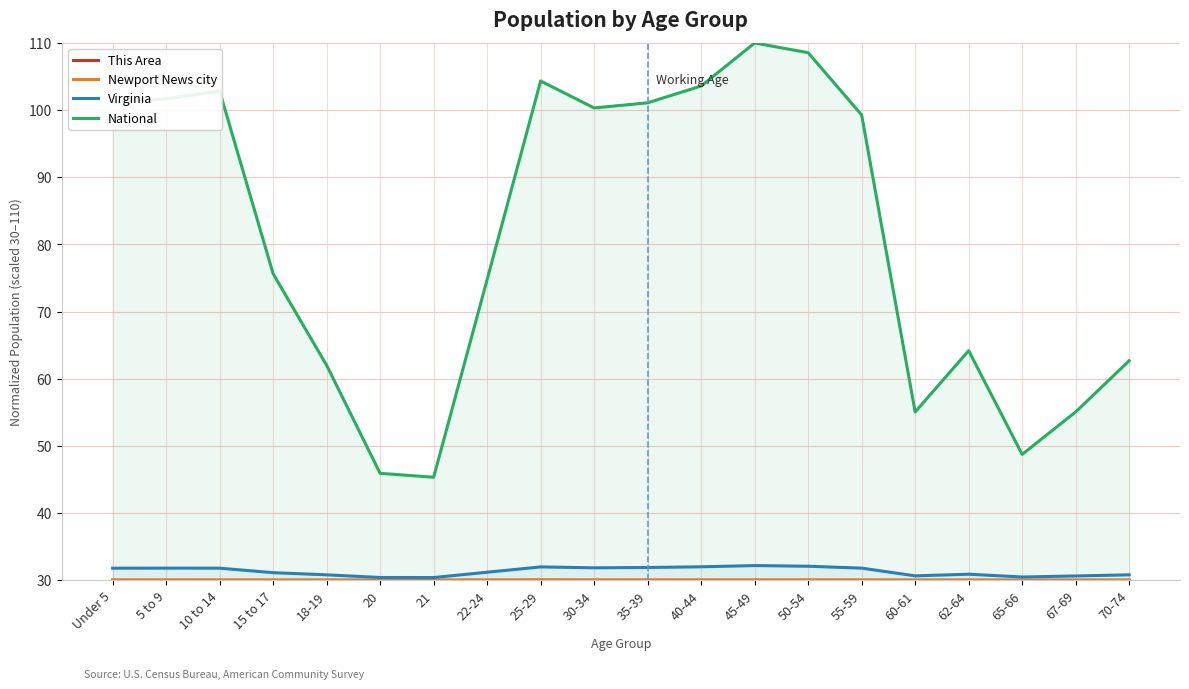

Reading right to left, transcribe all the data shown in this chart.

This Area: 30.0	30.0	30.0	30.0	30.0	30.0	30.0	30.0	30.0	30.0	30.0	30.0	30.0	30.0	30.0	30.0	30.0	30.0	30.0	30.0
Newport News city: 30.0	30.0	30.0	30.0	30.0	30.0	30.0	30.0	30.0	30.0	30.0	30.1	30.0	30.0	30.0	30.0	30.0	30.0	30.0	30.0
Virginia: 30.8	30.6	30.5	30.9	30.7	31.8	32.1	32.2	32.0	31.9	31.9	32.0	31.2	30.4	30.4	30.8	31.1	31.8	31.8	31.8
National: 62.7	55.1	48.7	64.2	55.1	99.3	108.6	110.0	103.6	101.1	100.3	104.3	74.8	45.3	45.9	62.0	75.6	102.8	101.7	101.2